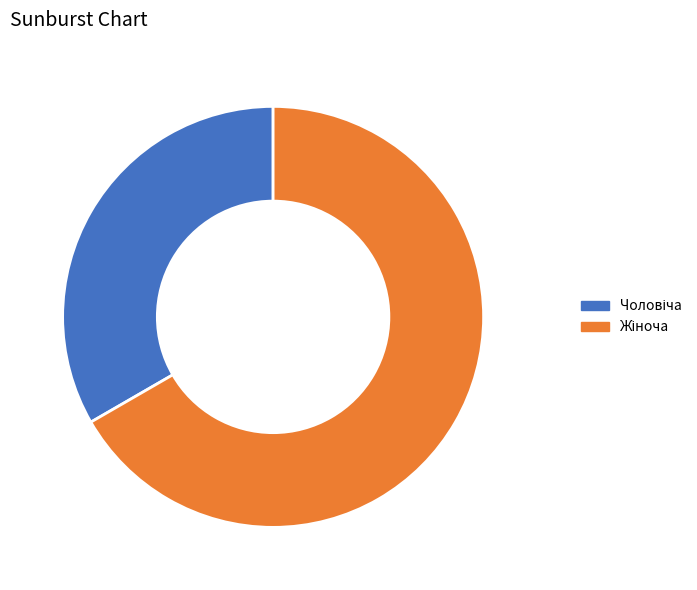

Does any single category account for the majority?

Yes